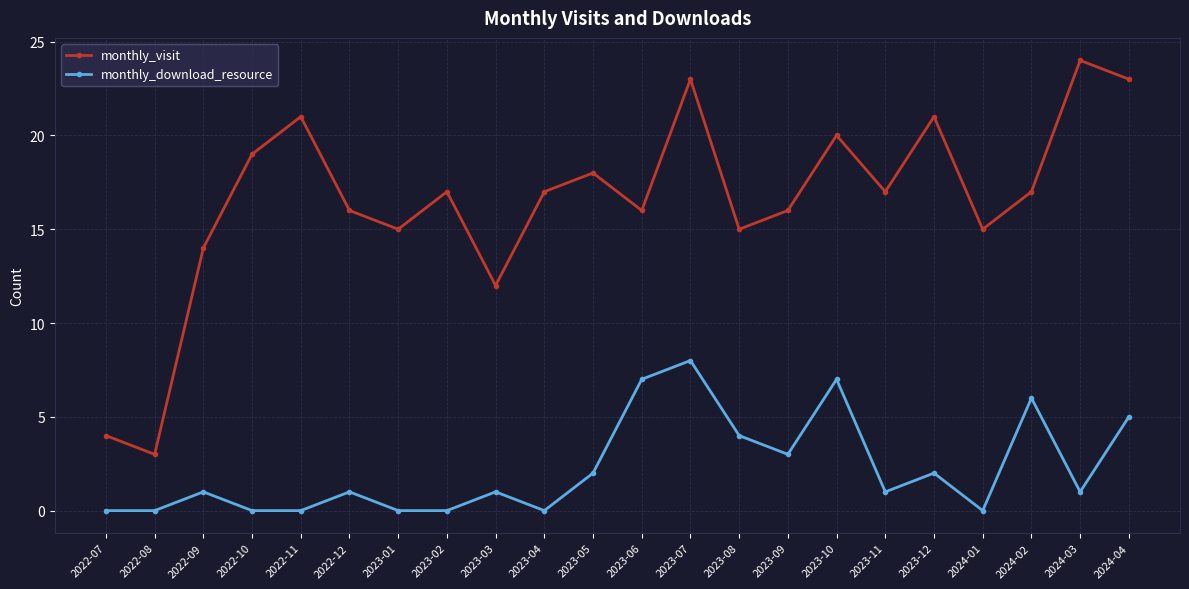

Reading left to right, transcribe all the data shown in this chart.

monthly_visit: 2022-07=4	2022-08=3	2022-09=14	2022-10=19	2022-11=21	2022-12=16	2023-01=15	2023-02=17	2023-03=12	2023-04=17	2023-05=18	2023-06=16	2023-07=23	2023-08=15	2023-09=16	2023-10=20	2023-11=17	2023-12=21	2024-01=15	2024-02=17	2024-03=24	2024-04=23
monthly_download_resource: 2022-07=0	2022-08=0	2022-09=1	2022-10=0	2022-11=0	2022-12=1	2023-01=0	2023-02=0	2023-03=1	2023-04=0	2023-05=2	2023-06=7	2023-07=8	2023-08=4	2023-09=3	2023-10=7	2023-11=1	2023-12=2	2024-01=0	2024-02=6	2024-03=1	2024-04=5